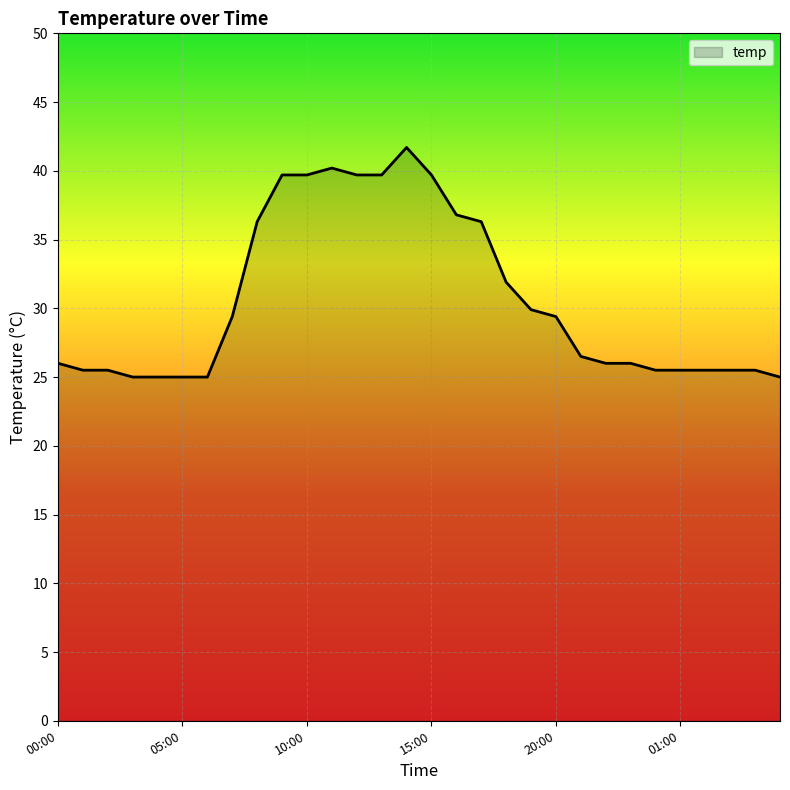

What is the greatest value displayed?

41.7